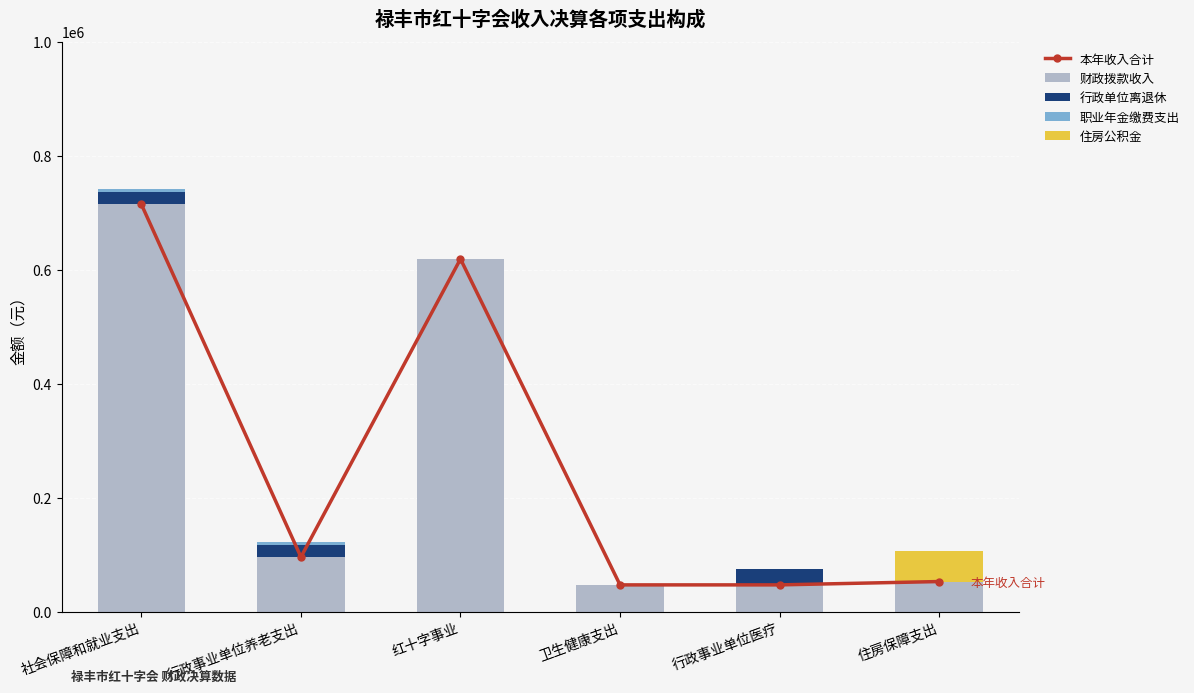

Where does the 行政单位离退休 series first go above 21120?

行政事业单位医疗